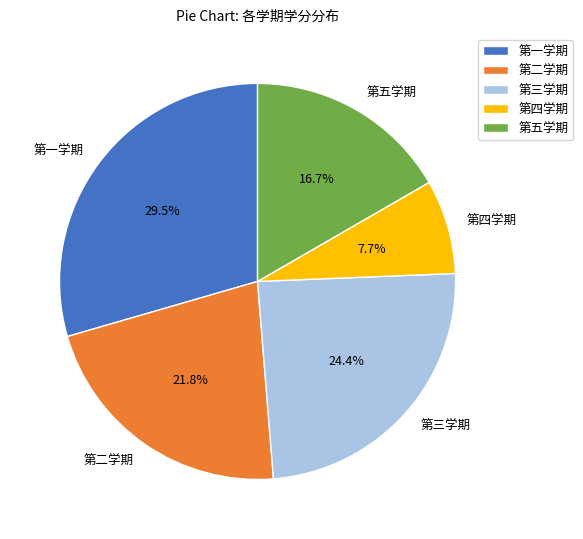

Which category has the smallest portion of the pie?

第四学期